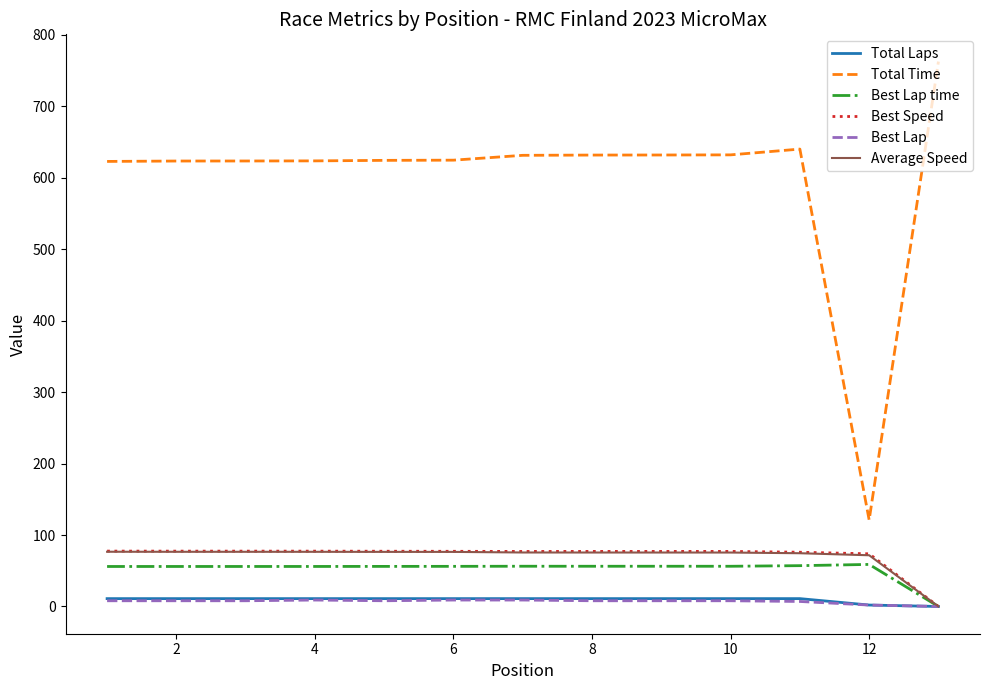

Which series has the widest spread of values?

Total Time